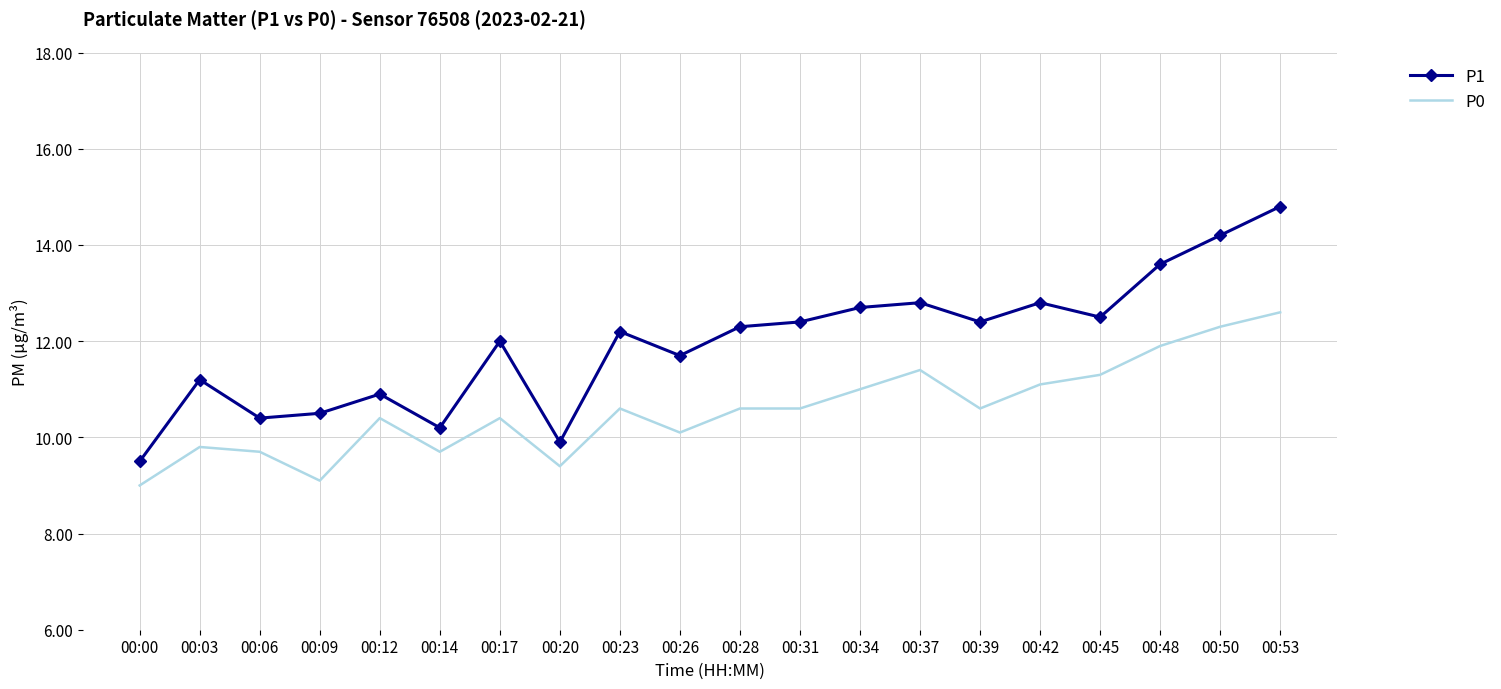

How many values in the P0 series are below 10?

6